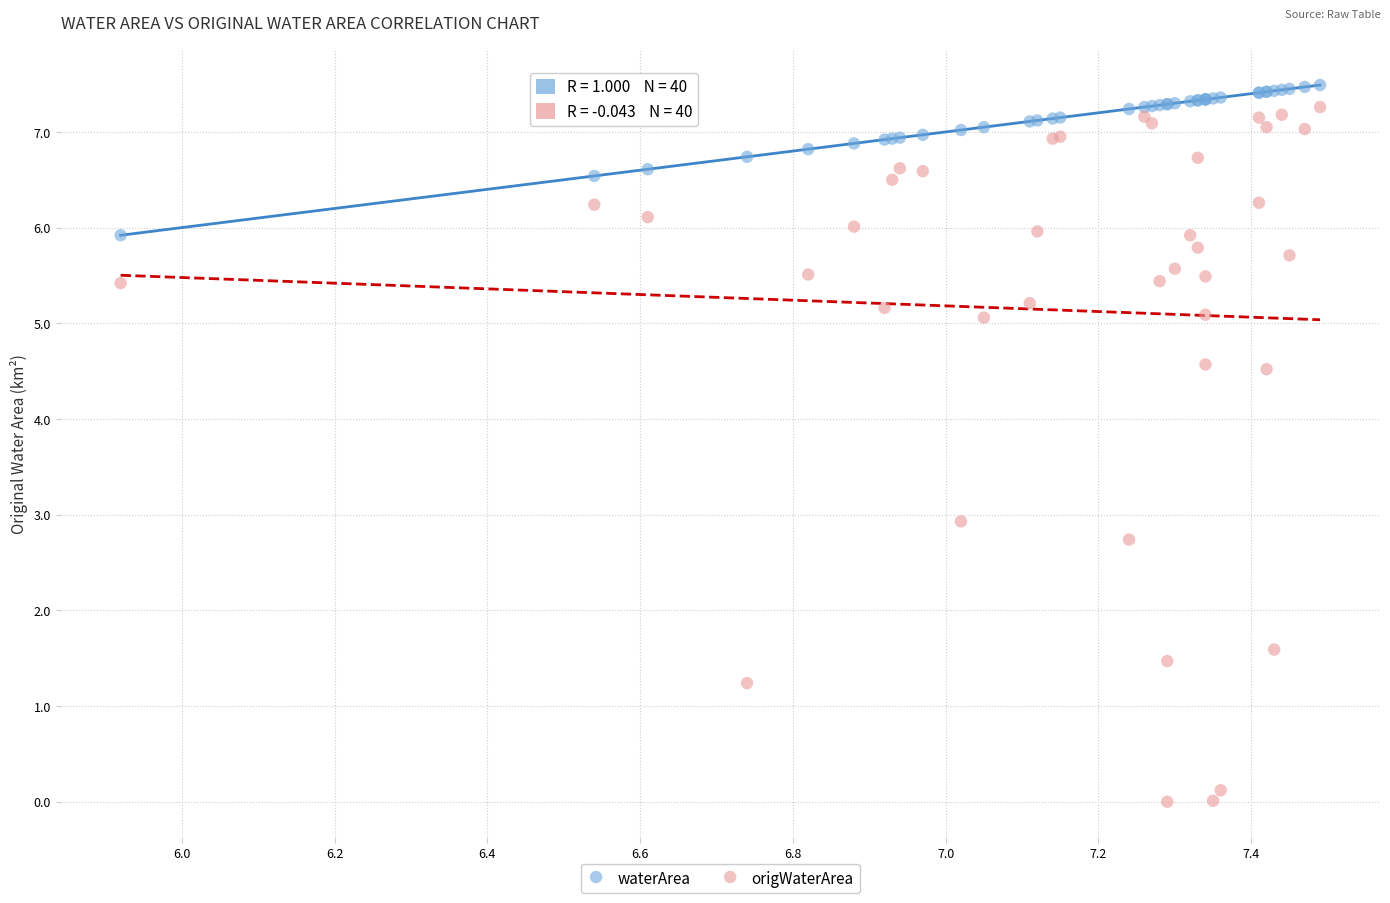

Which series has the widest spread of Y values?

origWaterArea